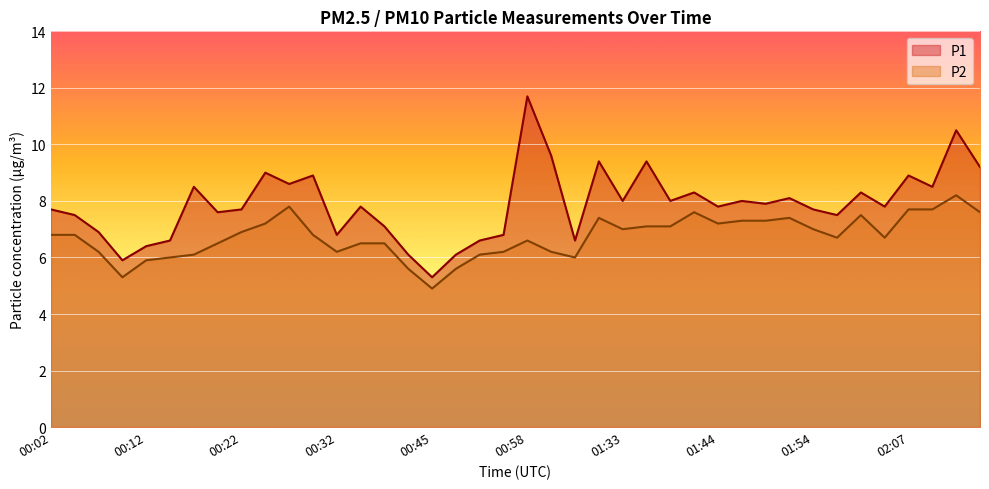

True or false: P2 and P1 cross at least once.

False